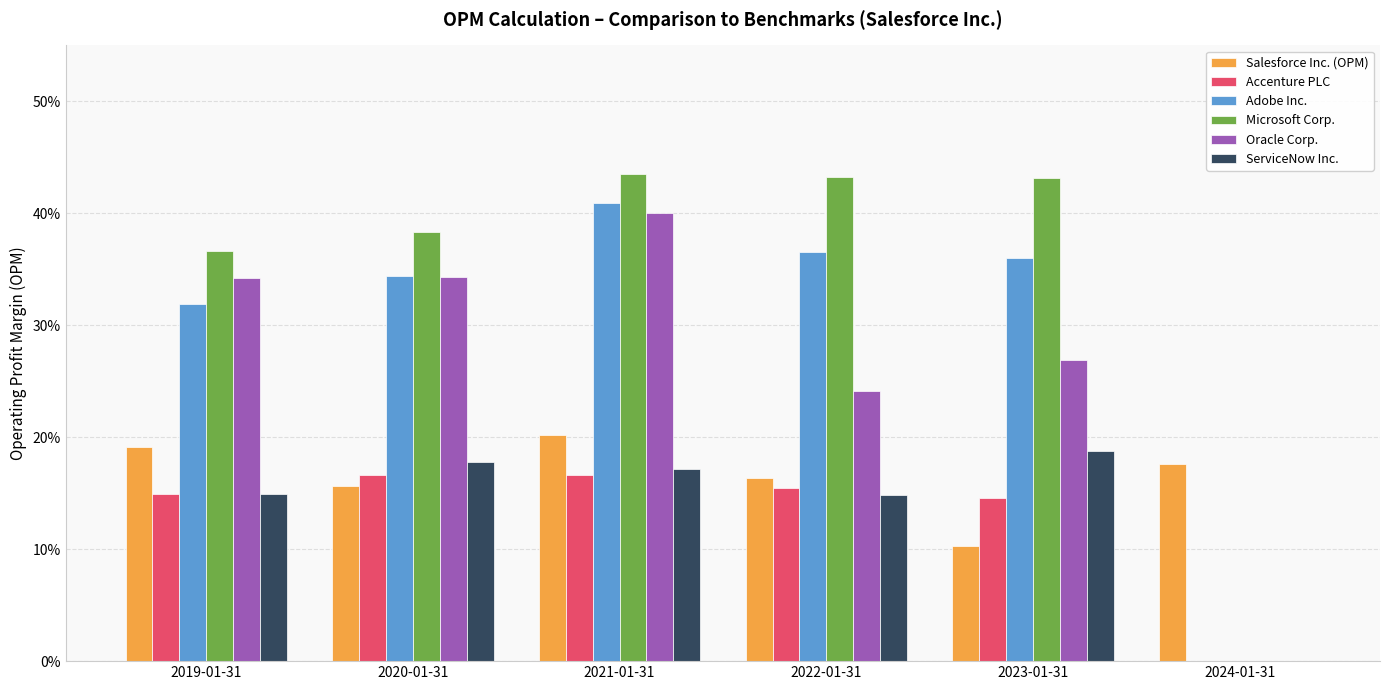

At which label is Accenture PLC closest to 0?

2024-01-31